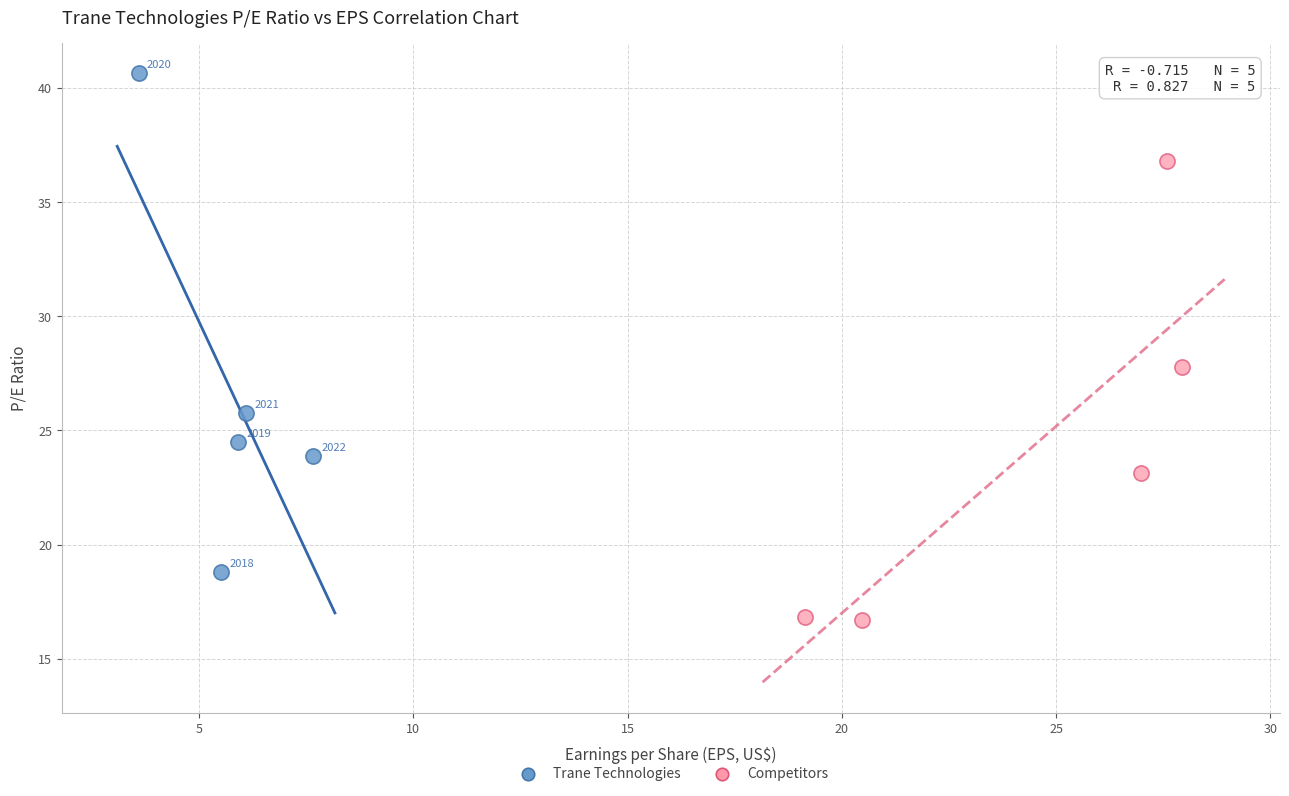

Which series reaches the minimum Y coordinate?

Competitors